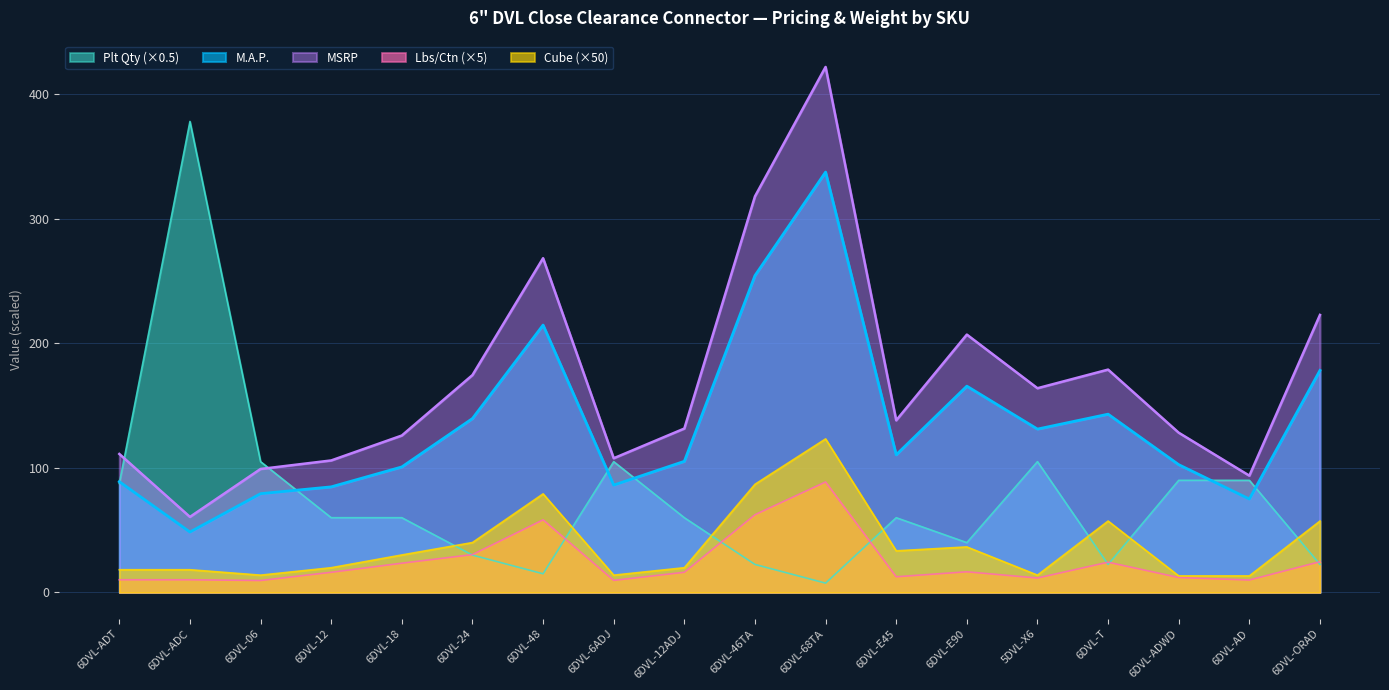

List the labels in order of Lbs/Ctn value, largest first.

6DVL-68TA, 6DVL-46TA, 6DVL-48, 6DVL-24, 6DVL-ORAD, 6DVL-T, 6DVL-18, 6DVL-E90, 6DVL-12, 6DVL-12ADJ, 6DVL-E45, 6DVL-ADWD, 5DVL-X6, 6DVL-ADT, 6DVL-ADC, 6DVL-AD, 6DVL-6ADJ, 6DVL-06